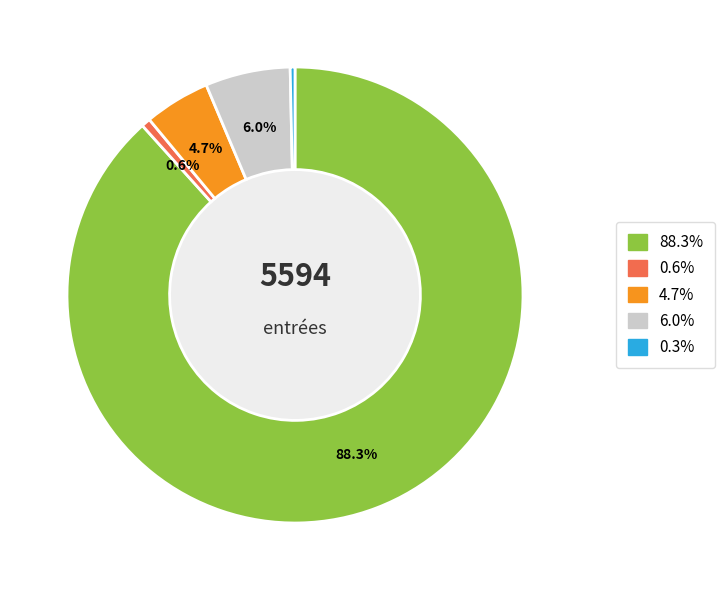

Is there any slice that represents more than half of the pie?

Yes